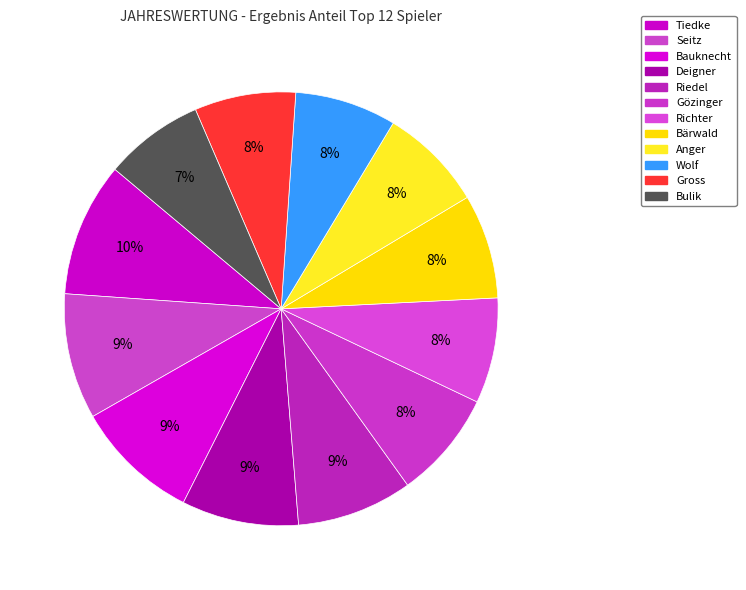

How many slices are in this pie chart?

12